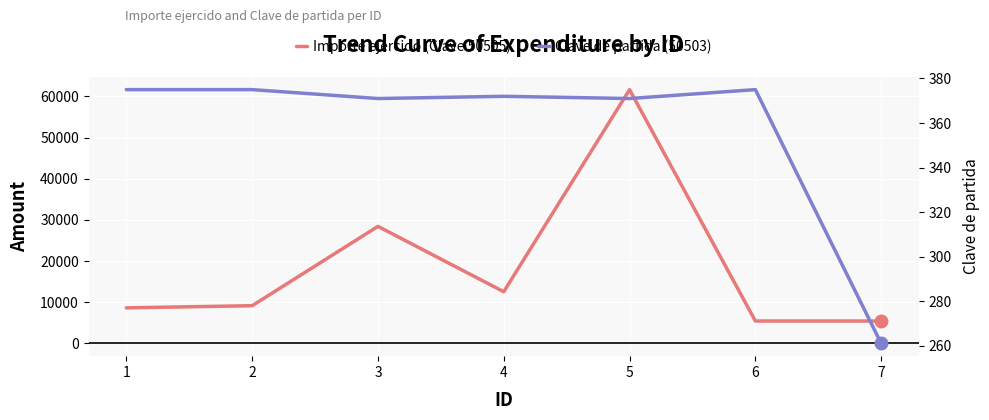

At which category does Clave de partida (50503) reach its first local valley?

3